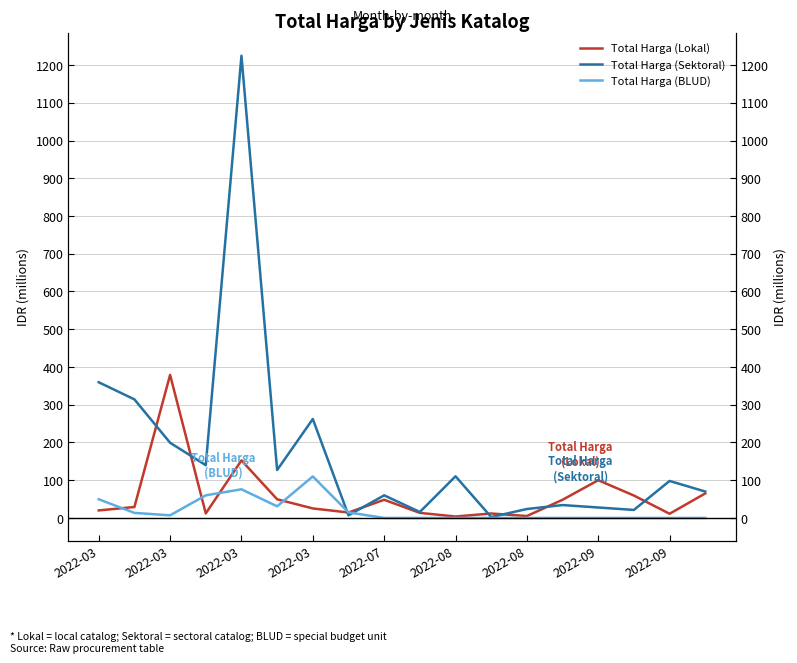

What is the sum of the Total Harga (Lokal) values at 9 and 17?

78.4